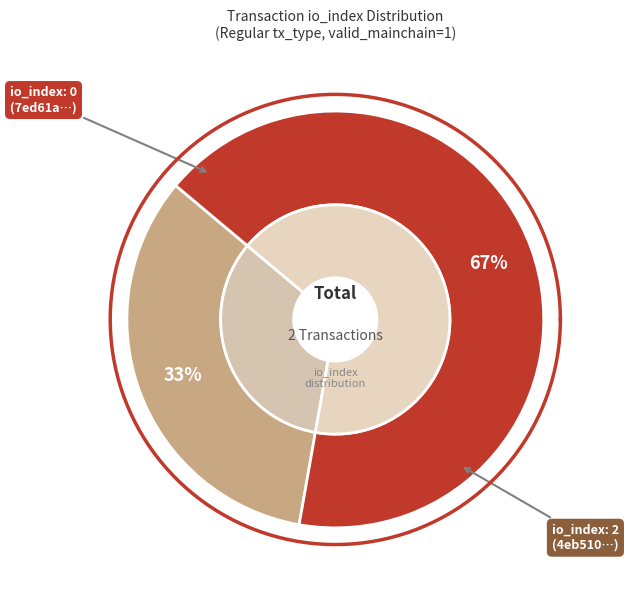

How many segments does this pie chart have?

2